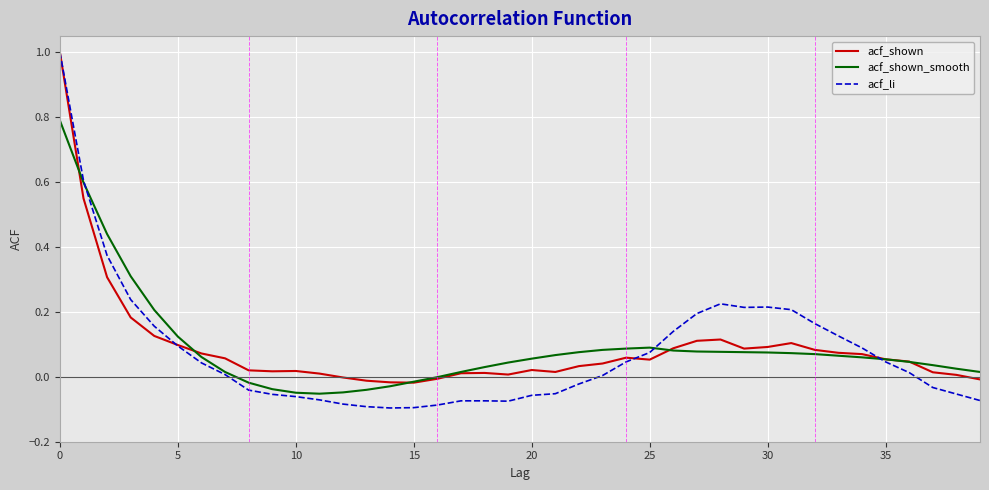

In acf_li, how many points are lower than both neighbors (excluding endpoints)?

3